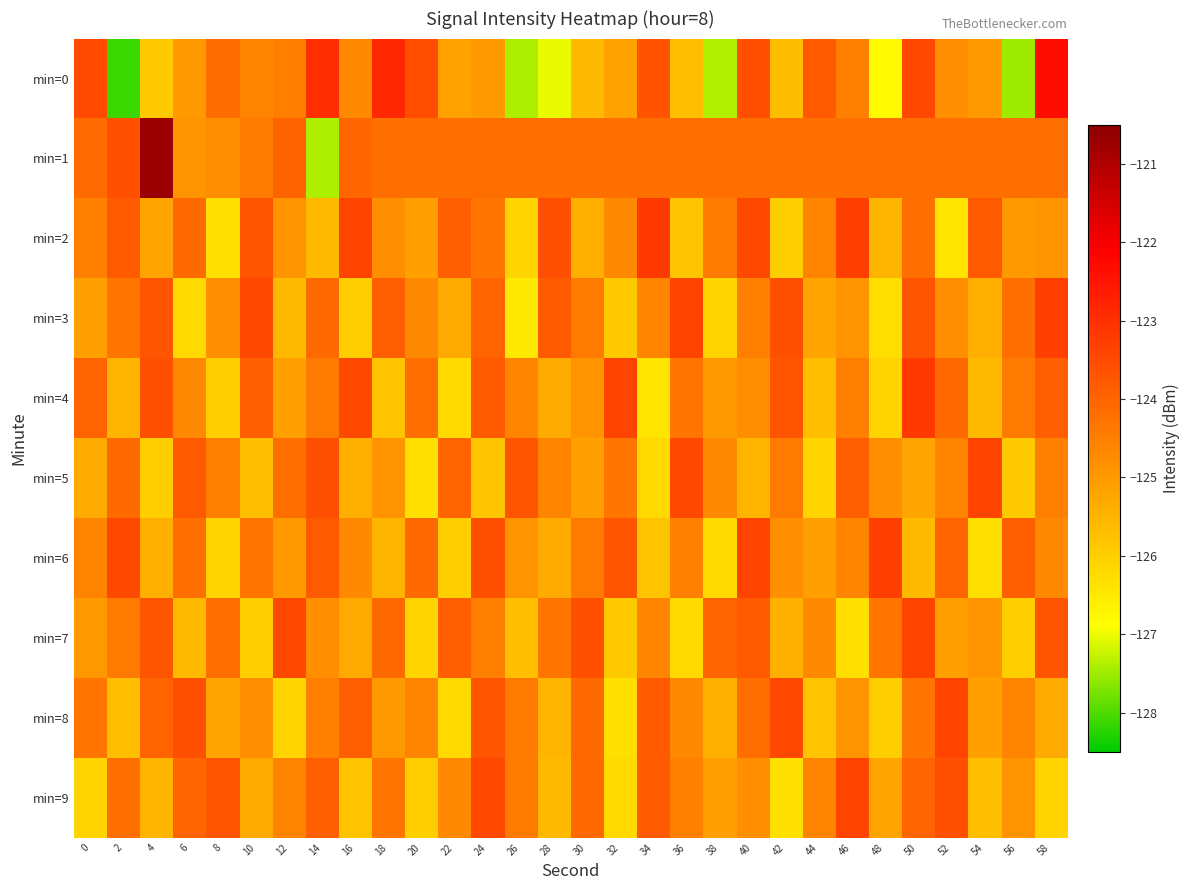

Rank the series at 58 from lowest to highest value.

min=9, min=8, min=2, min=6, min=5, min=1, min=4, min=7, min=3, min=0